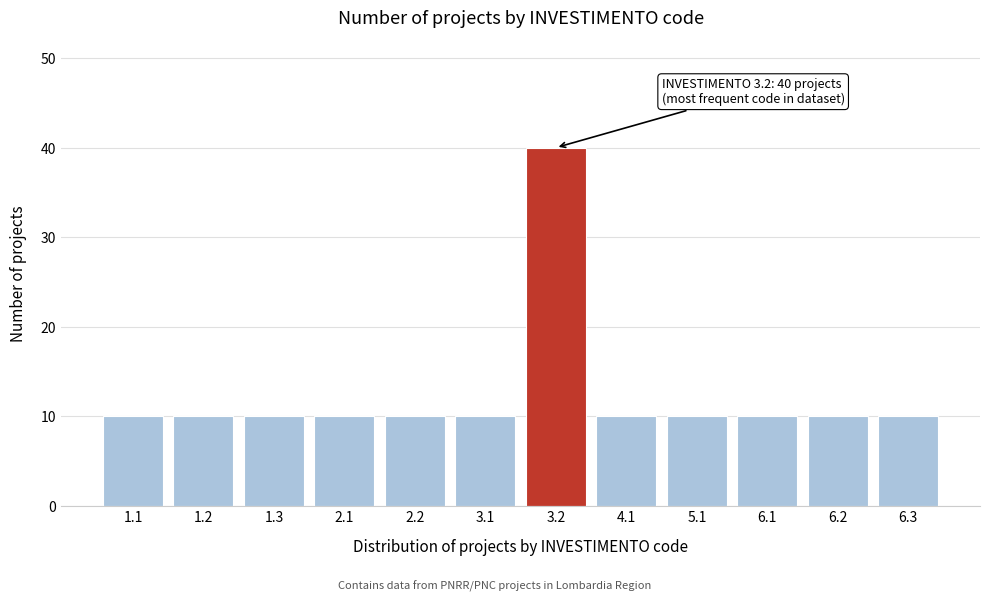

Reading right to left, list all the values displayed in this chart.

10	10	10	10	10	40	10	10	10	10	10	10